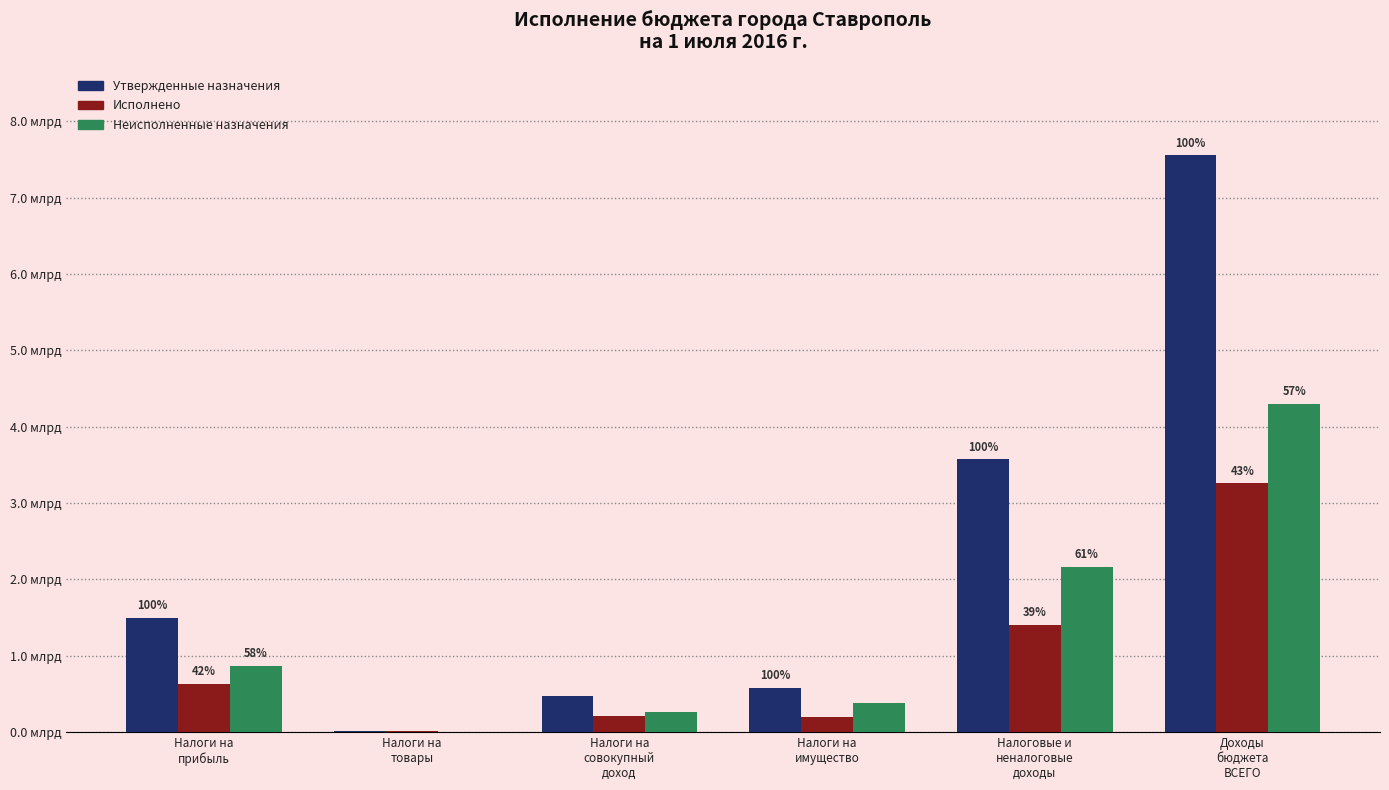

What are all the series names shown in the legend?

Утвержденные назначения, Исполнено, Неисполненные назначения